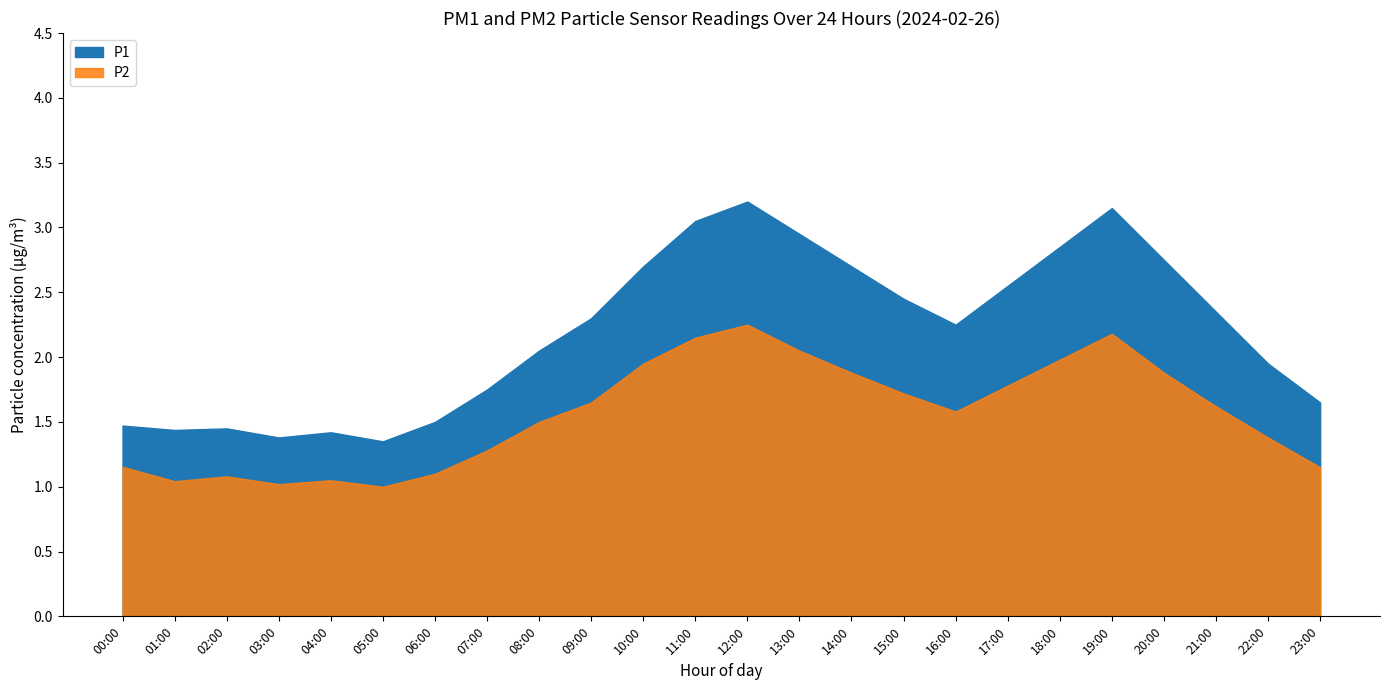

Where is P1 nearest to the value 2?

22:00